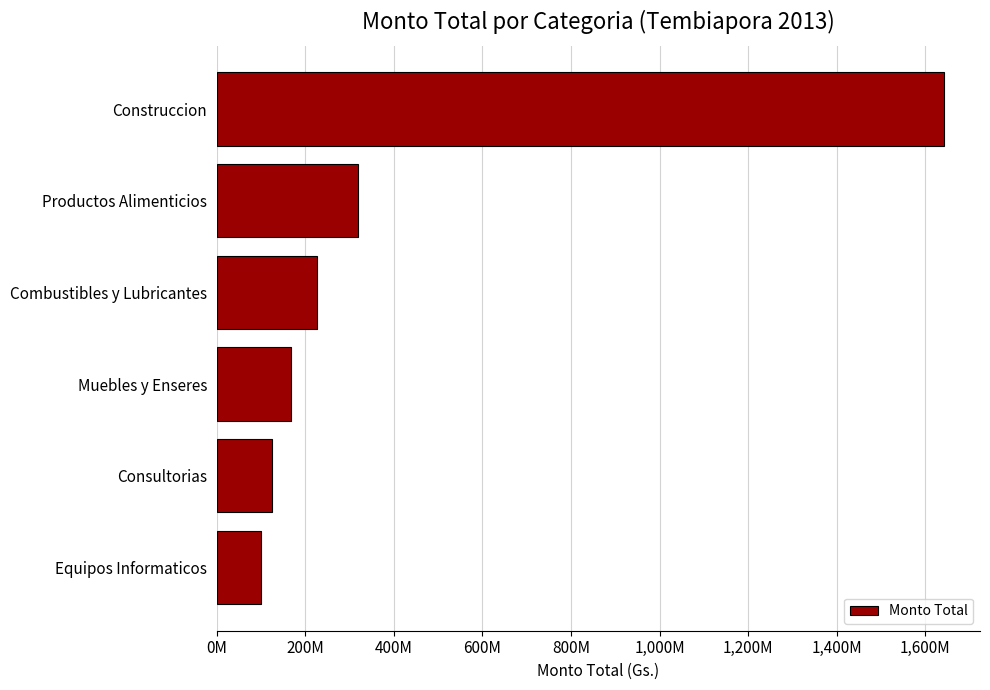

Are the bars horizontal?

Yes